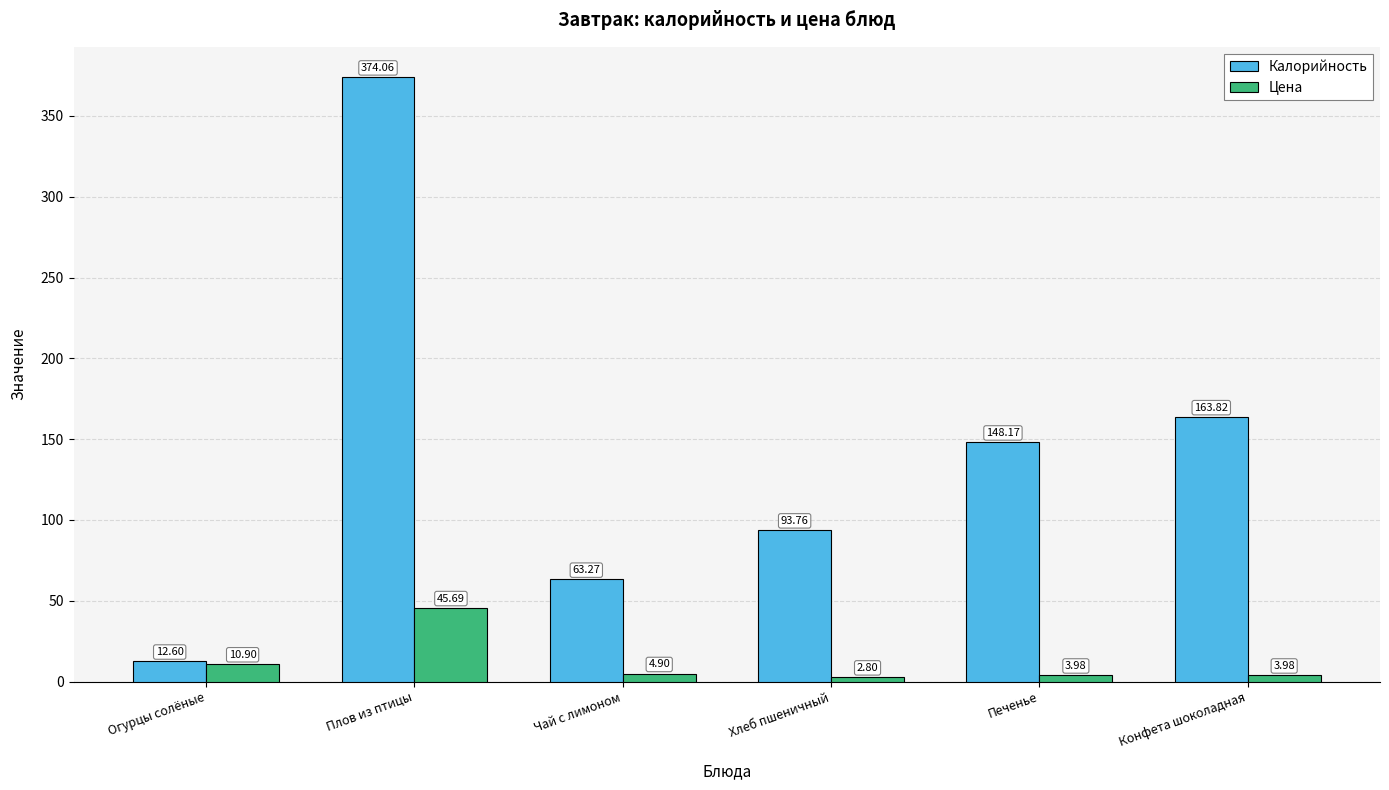

Rank the series by their average value, from lowest to highest.

Цена, Калорийность